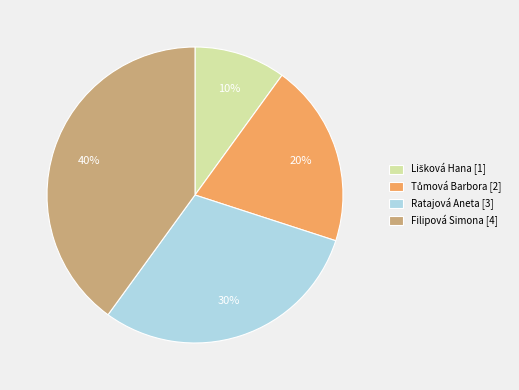

How many segments does this pie chart have?

4